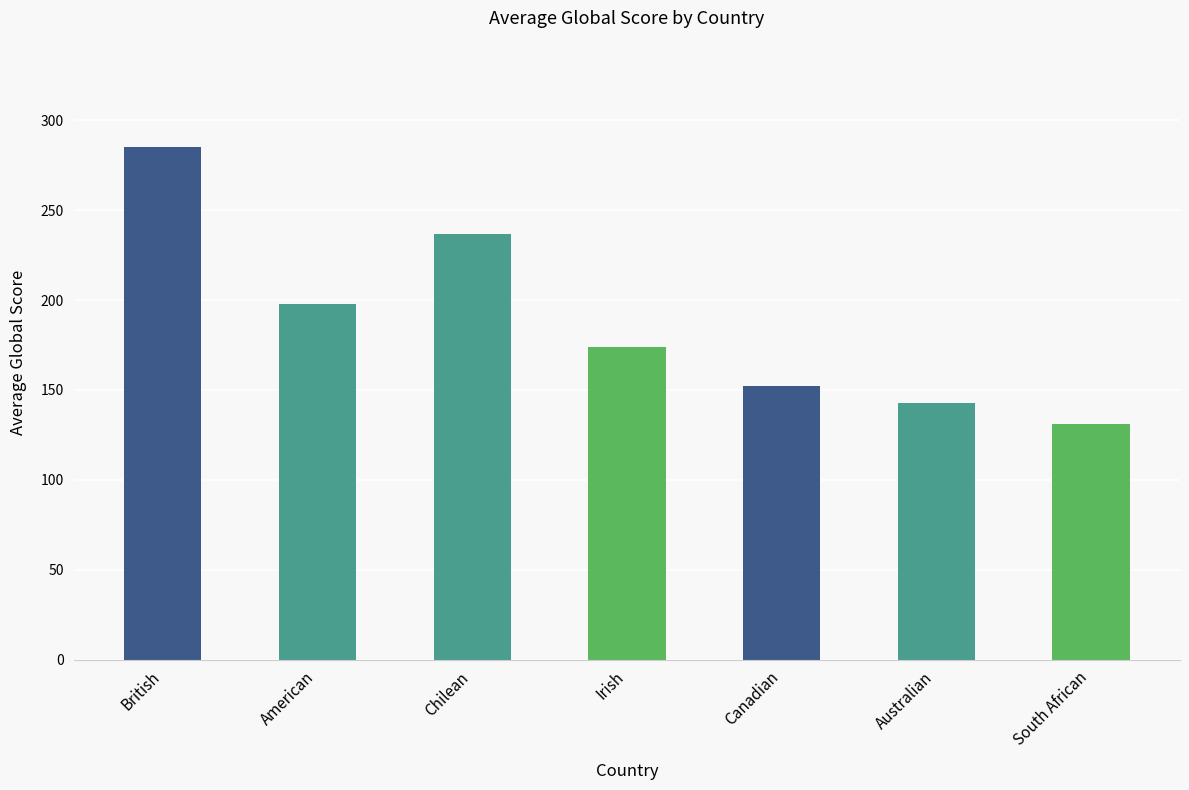

Approximately how many times larger is the value at Canadian compared to American?

0.8